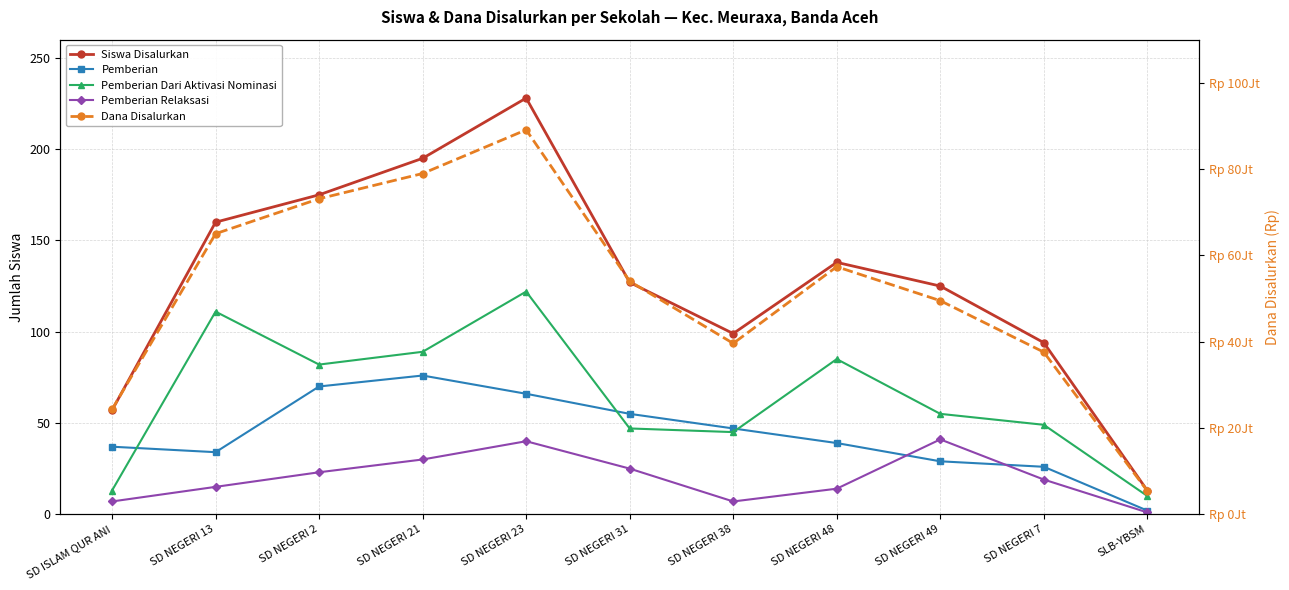

At which category does Pemberian Relaksasi reach its first local valley?

SD NEGERI 38